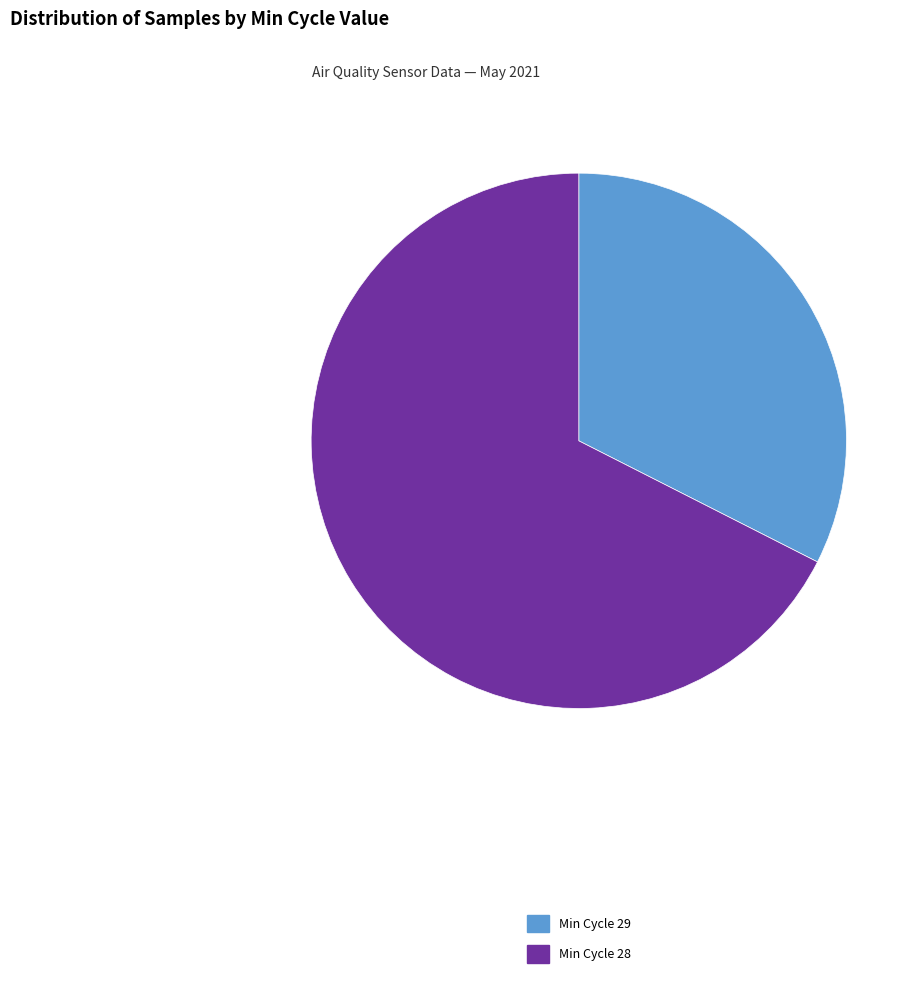

The Min Cycle 29 slice represents 26% of the pie. True or false?

False